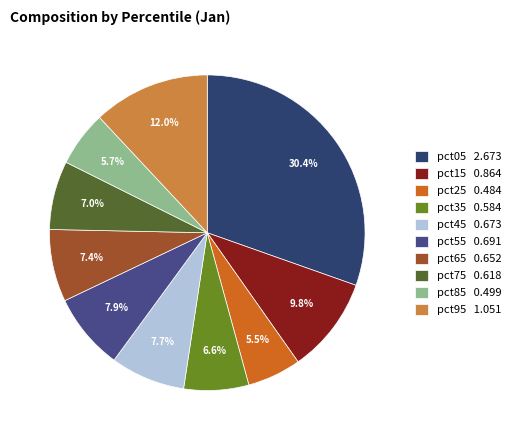

What percentage is the pct05 slice, to the nearest percent?

30%